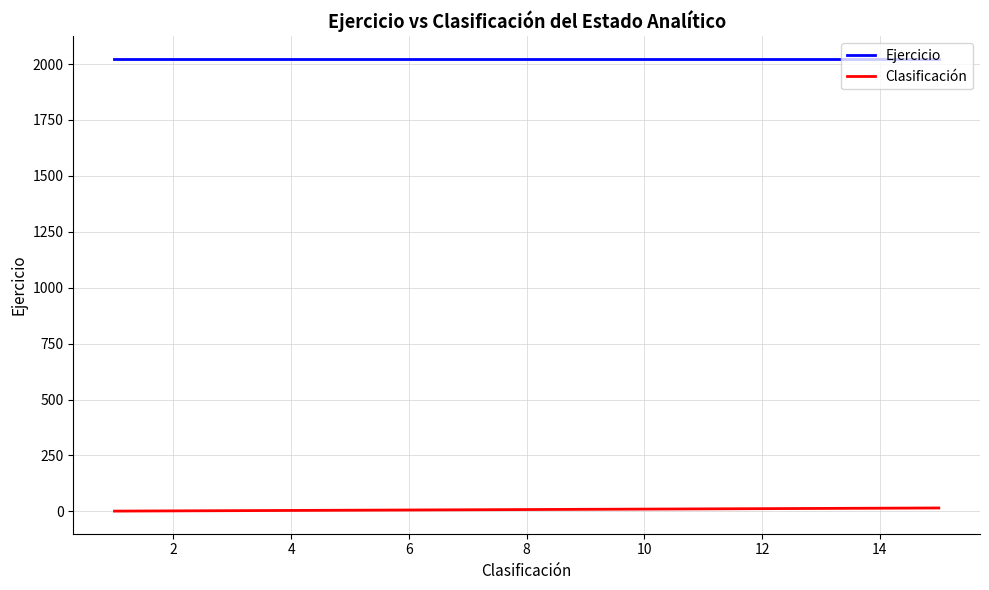

Rank the series by their maximum value, from highest to lowest.

Ejercicio, Clasificación